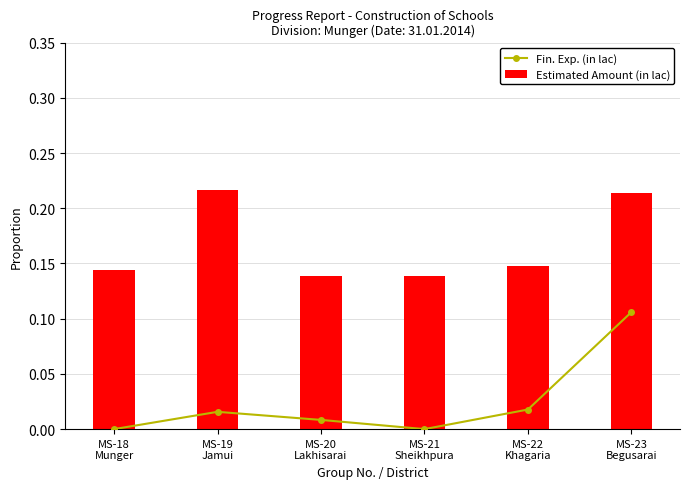

Which series has the widest spread of values?

Fin. Exp. (in lac)